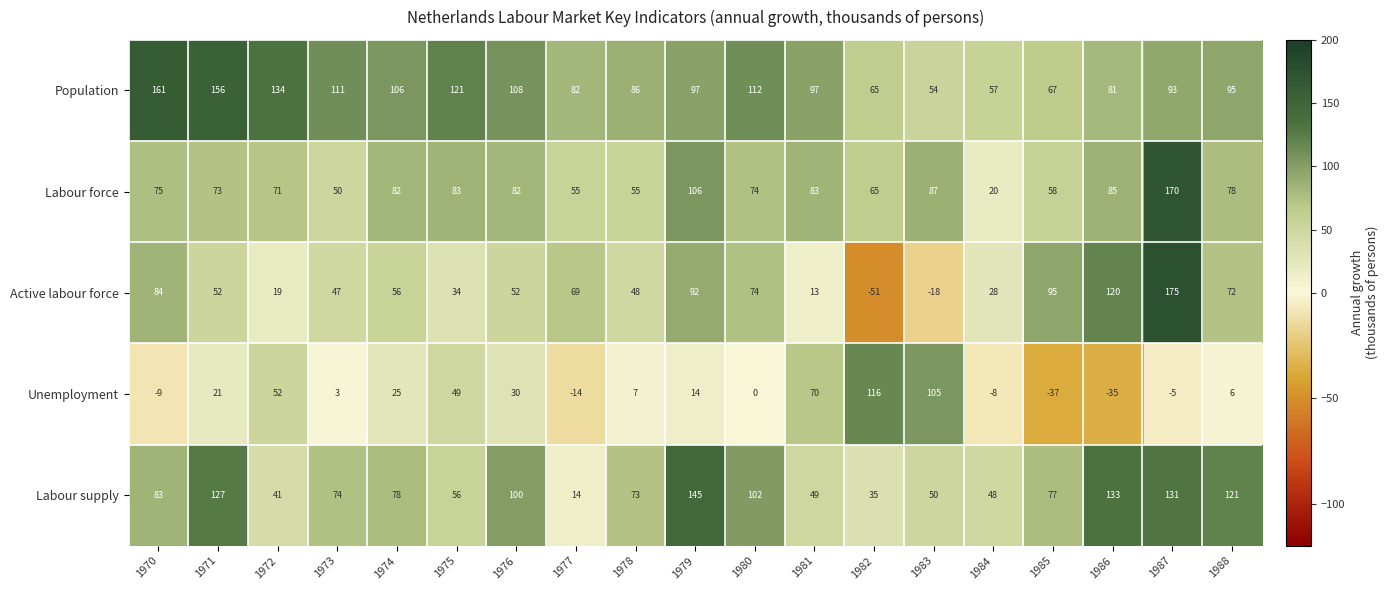

At how many categories does at least one series exceed 150?

3